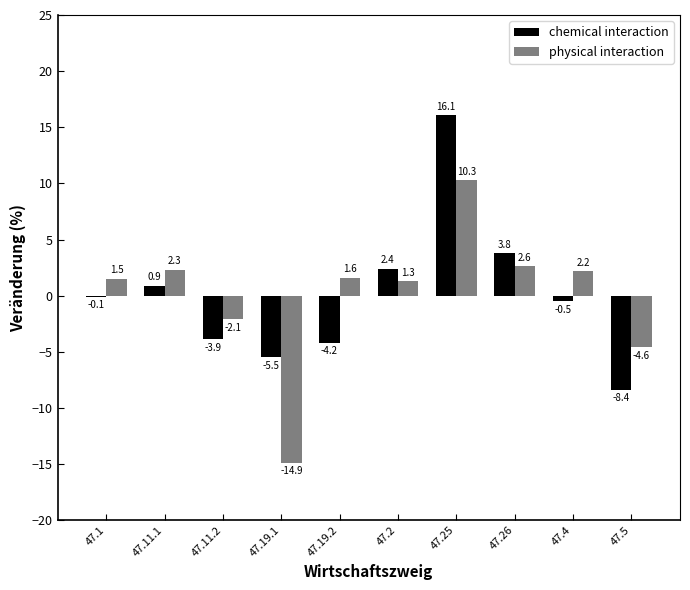

What is the difference between the chemical interaction values at 47.19.1 and 47.11.2?

1.6